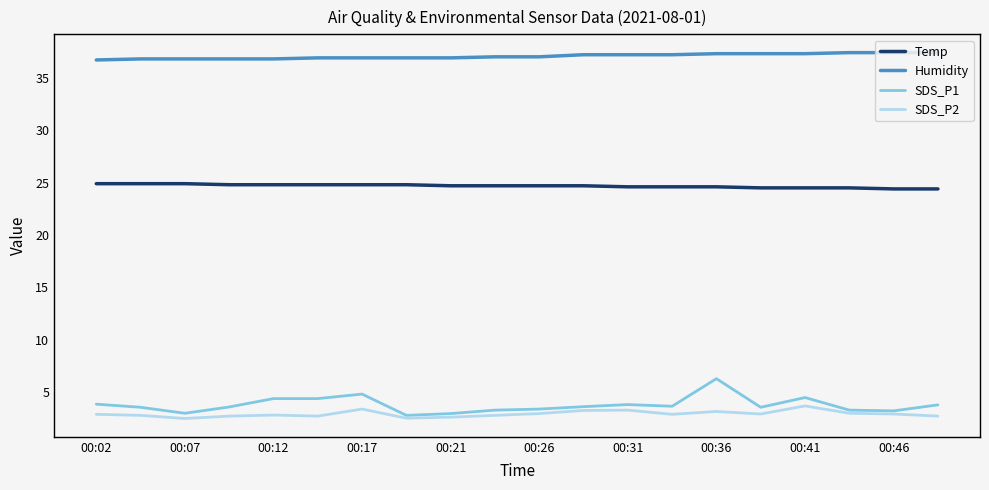

True or false: SDS_P1 and Temp cross at least once.

False